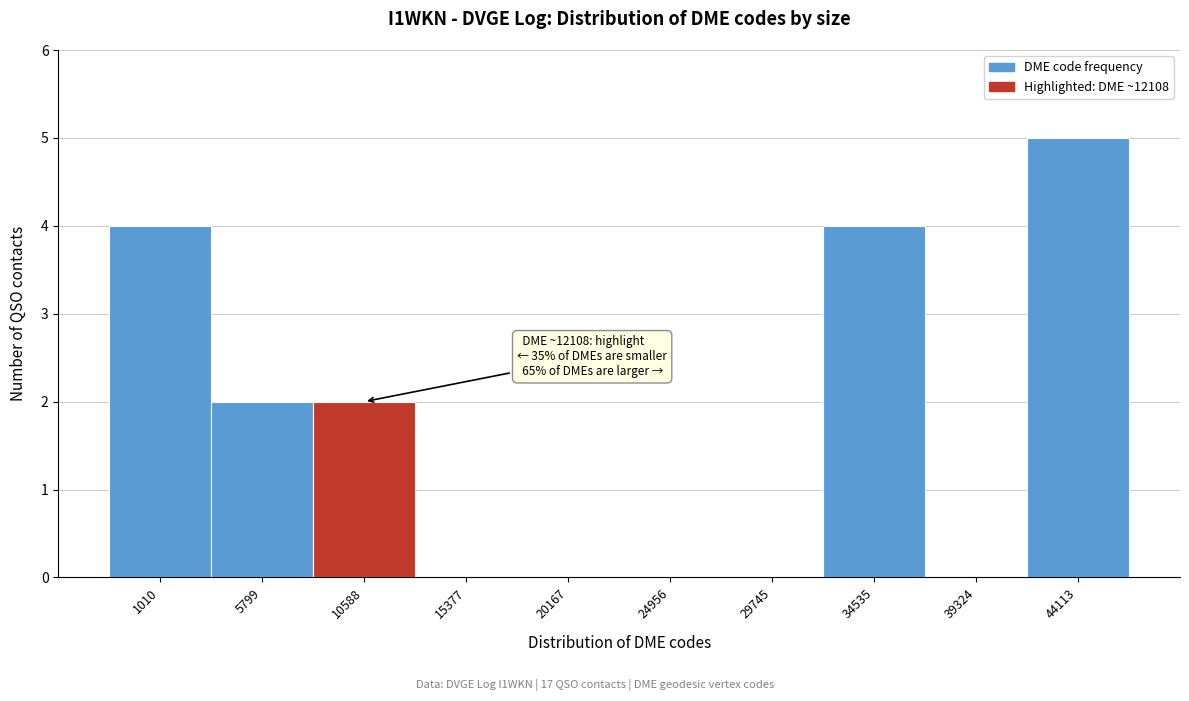

Reading right to left, what are all the values shown in this chart?

44113=5	39324=0	34535=4	29745=0	24956=0	20167=0	15377=0	10588=2	5799=2	1010=4